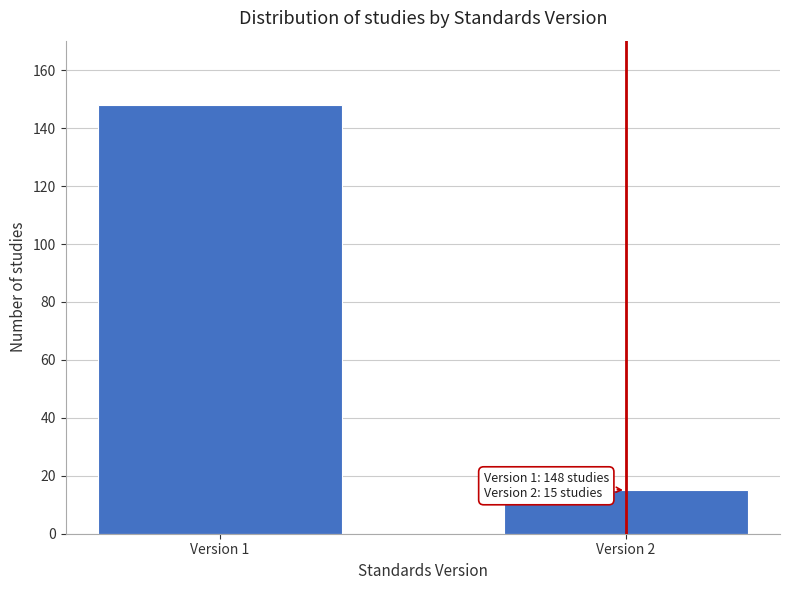

Reading left to right, what are all the values shown in this chart?

148	15